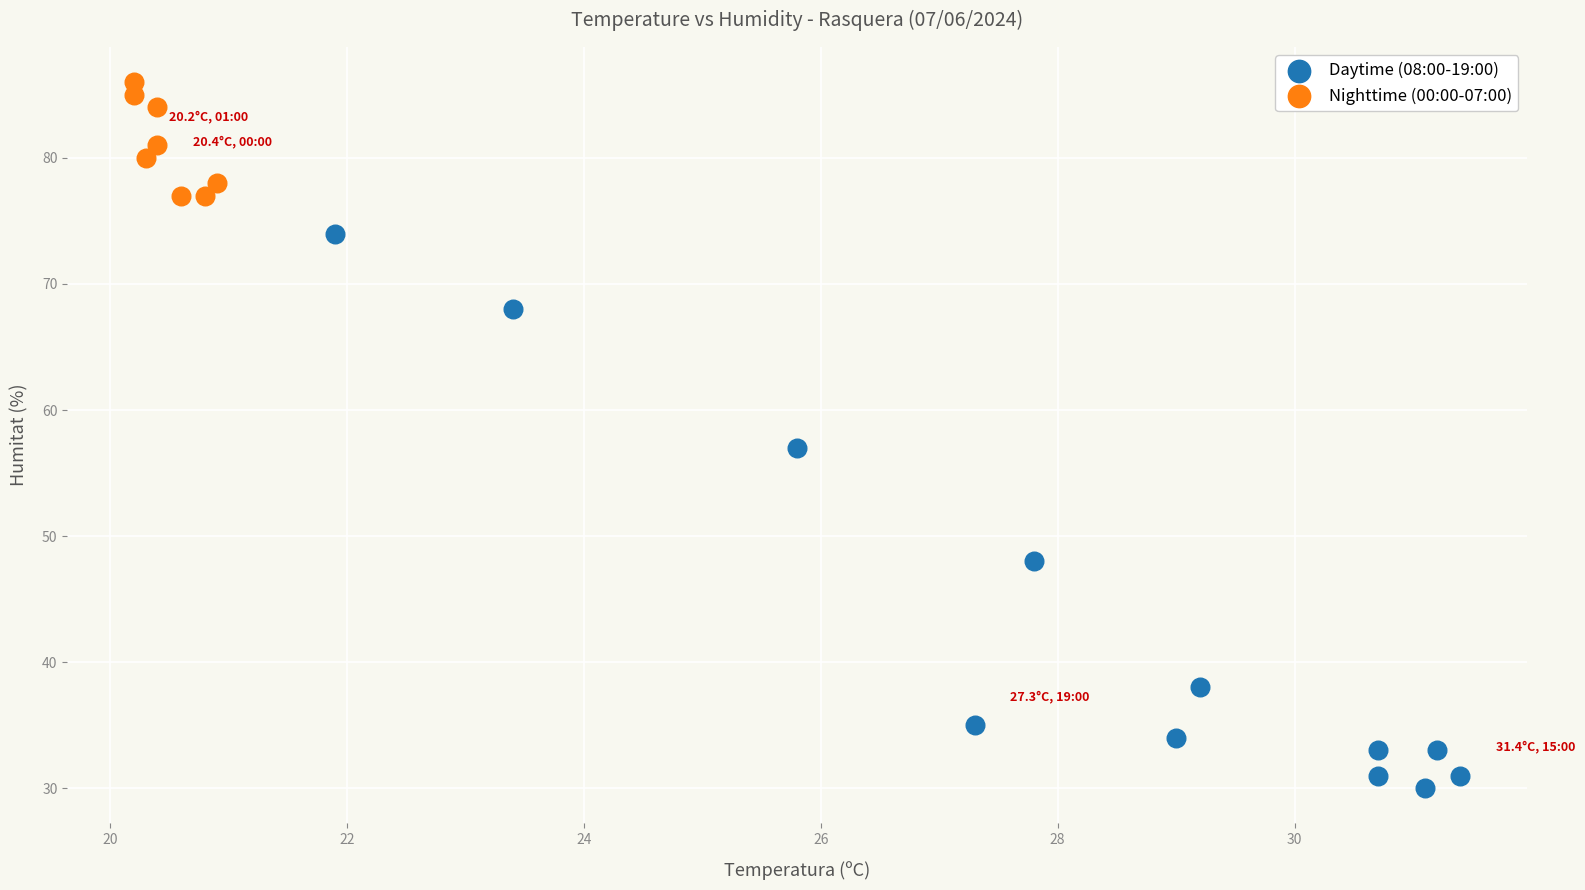

Which series reaches the maximum Y coordinate?

Nighttime (00:00-07:00)